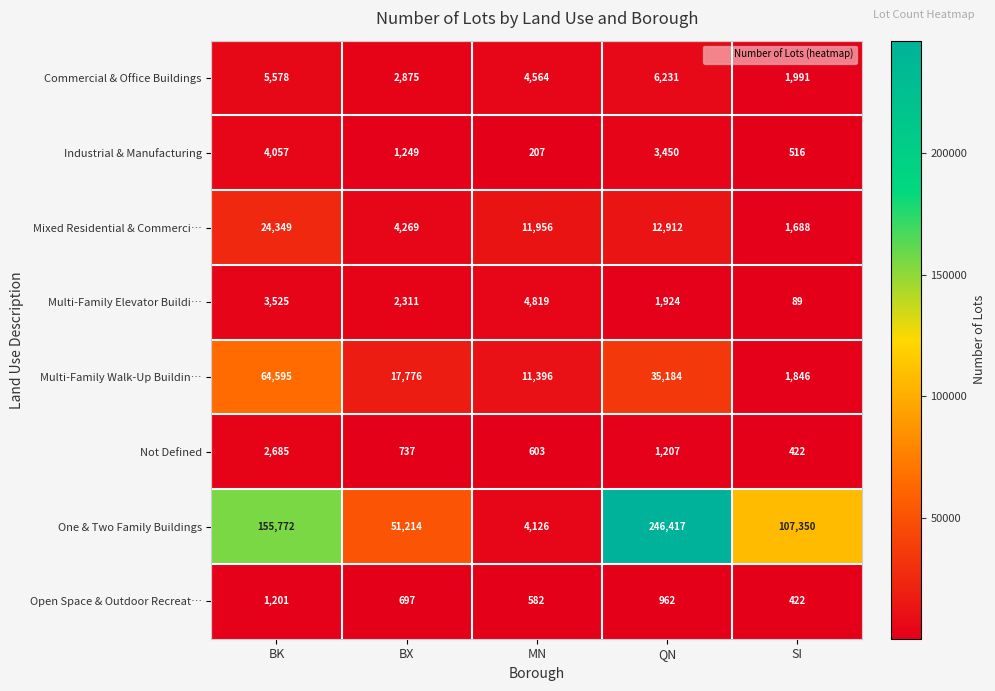

What is the smallest value displayed?

89